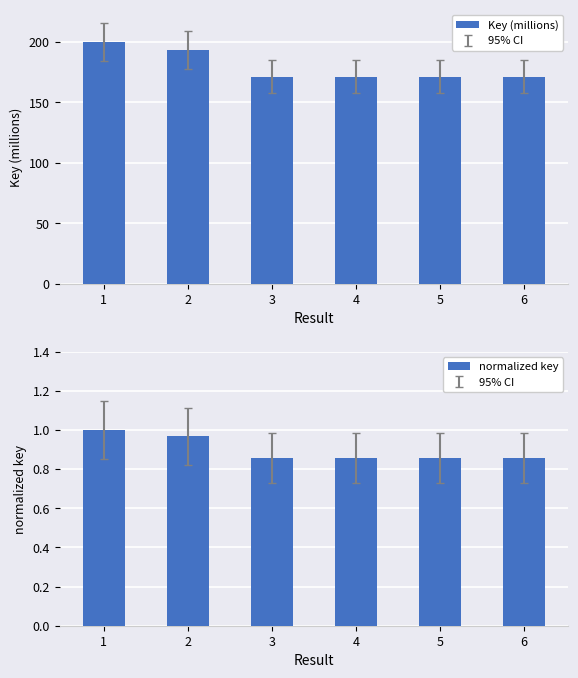

Reading left to right, list all the values displayed in this chart.

Key (millions): 200.0	193.5	171.1	171.1	171.1	171.1
normalized key: 1.0	1.0	0.9	0.9	0.9	0.9